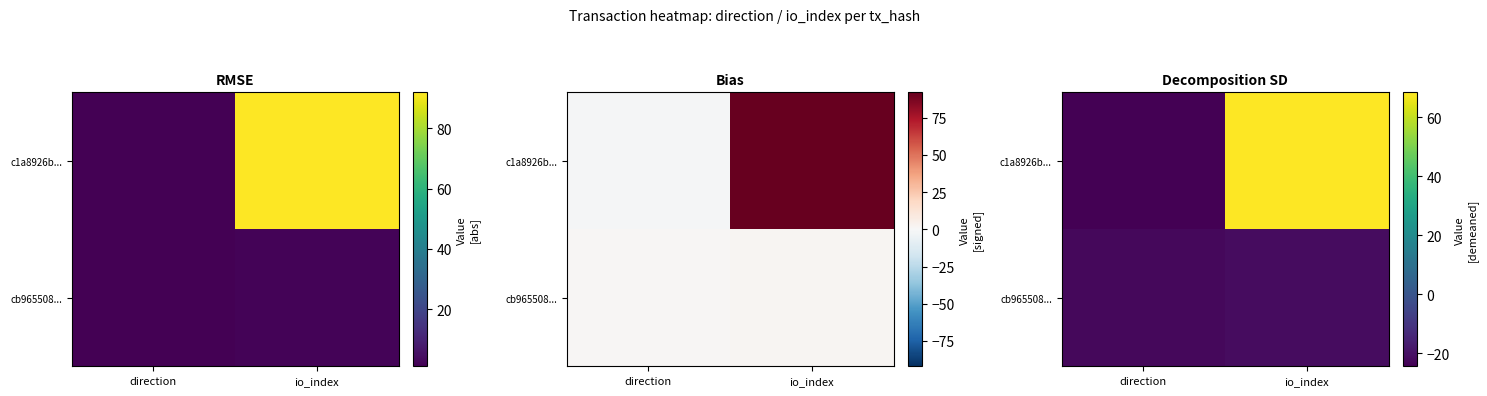

Which series has the largest total across all categories?

c1a8926b...